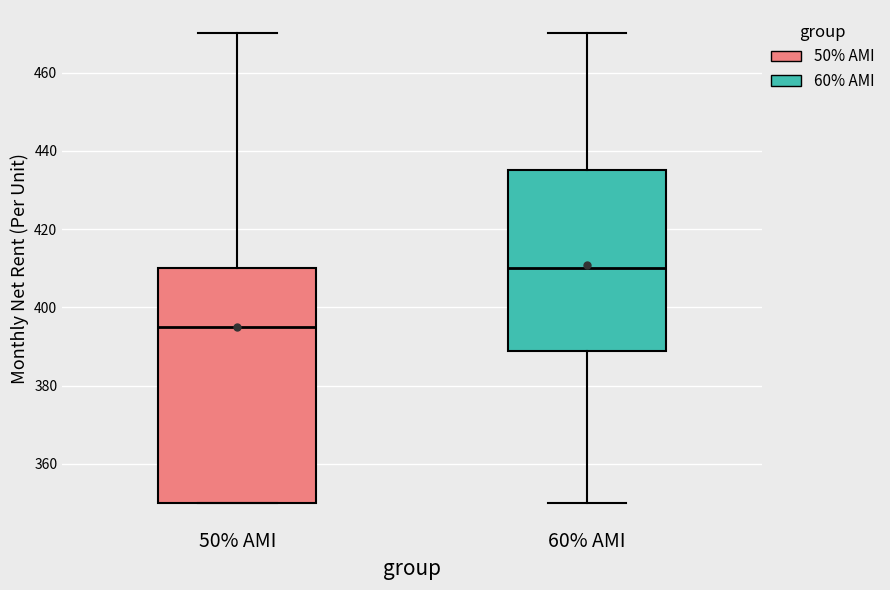

Reading left to right, transcribe this box plot: for each box, give where its median line is, the range the box spans, and where its two whiskers end, as read against the y-axis. The values are not printed on the chart, so give them approximately, as read against the axis.

50% AMI: median 396, box 350 to 410, whiskers 350 to 470
60% AMI: median 410, box 388 to 436, whiskers 350 to 470